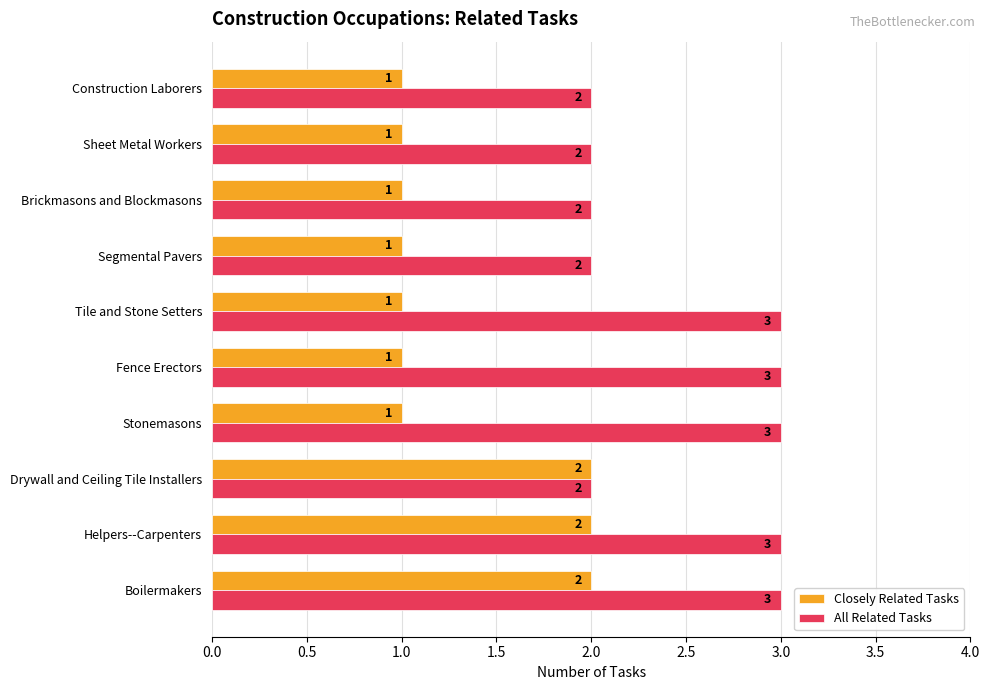

What is the average value of the Closely Related Tasks series?

1